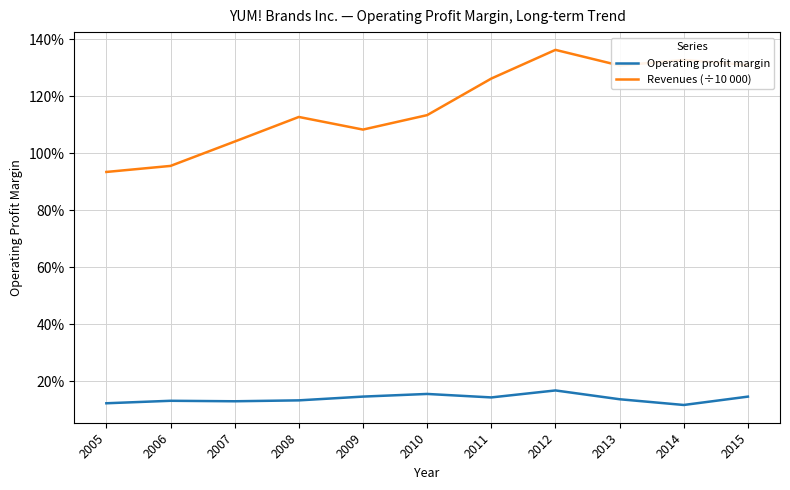

Is this an area chart (filled region under the line)?

No